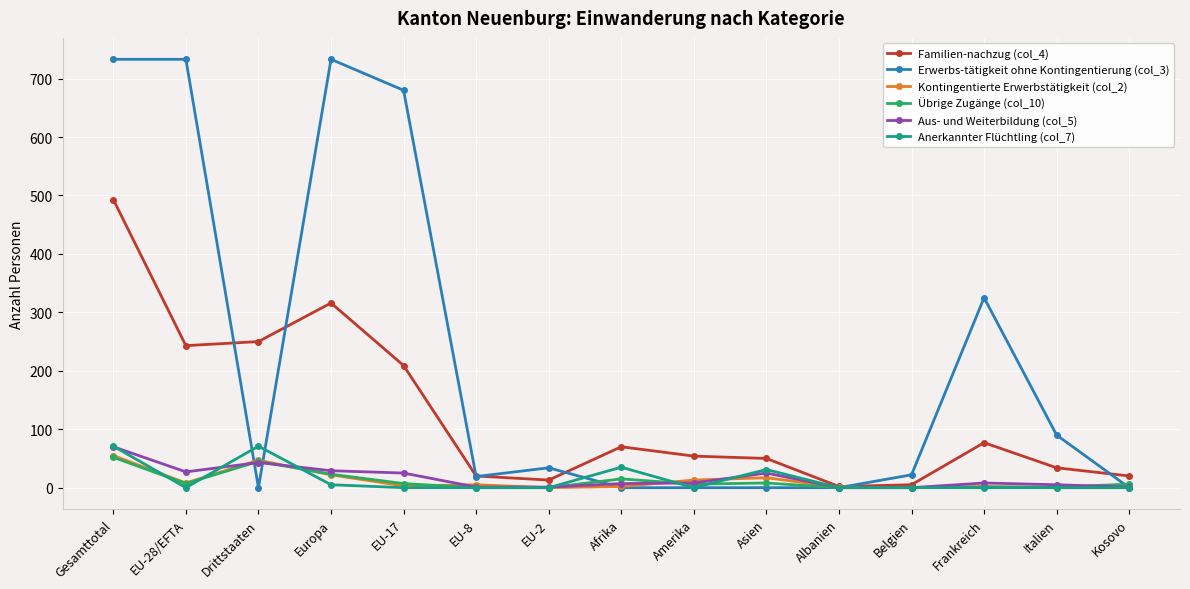

Which series has the widest spread of values?

Erwerbs-tätigkeit ohne Kontingentierung (col_3)